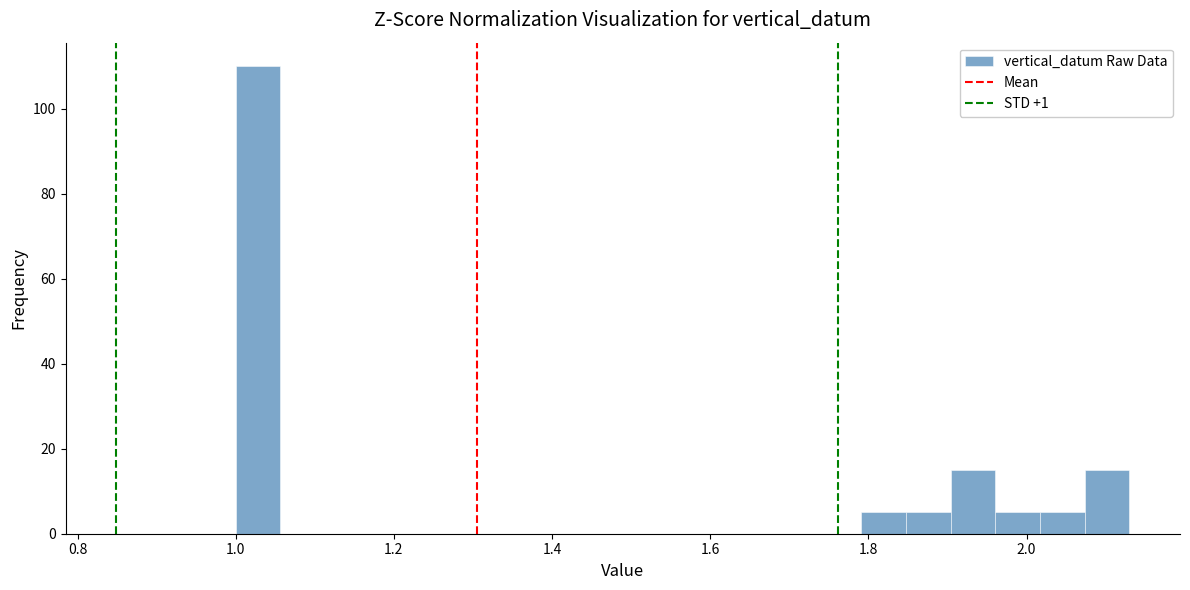

Read against the x-axis, roughly where is the centre of the tallest bar?

1.02